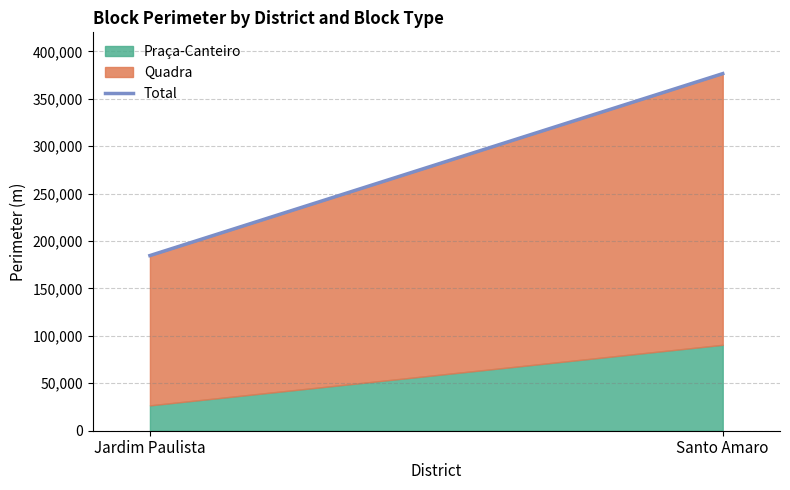

Rank the categories by value from highest to lowest.

Santo Amaro, Jardim Paulista